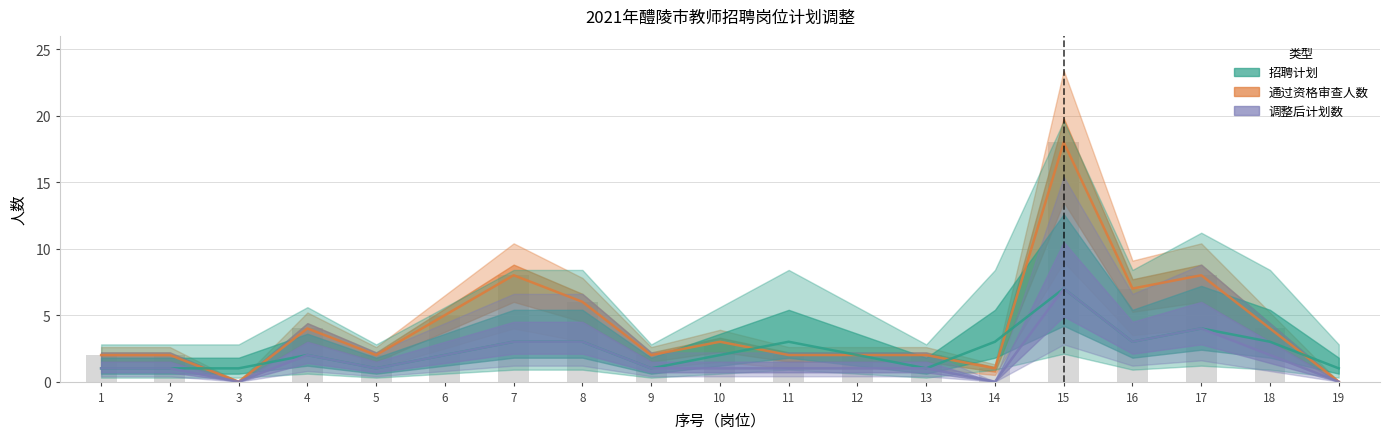

Rank the categories by 招聘计划 value from highest to lowest.

15, 17, 7, 8, 11, 14, 16, 18, 4, 6, 10, 12, 1, 2, 3, 5, 9, 13, 19